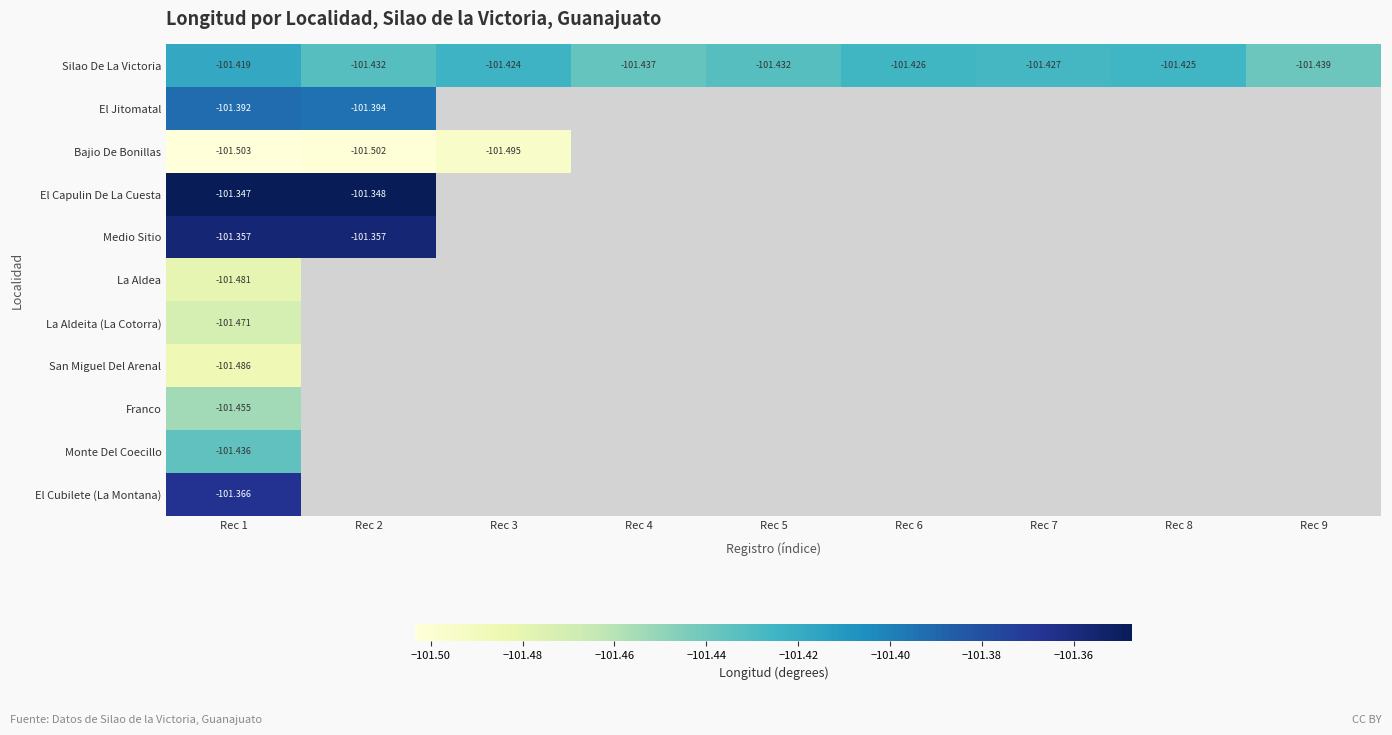

How many negative values does the El Cubilete (La Montana) series have?

1